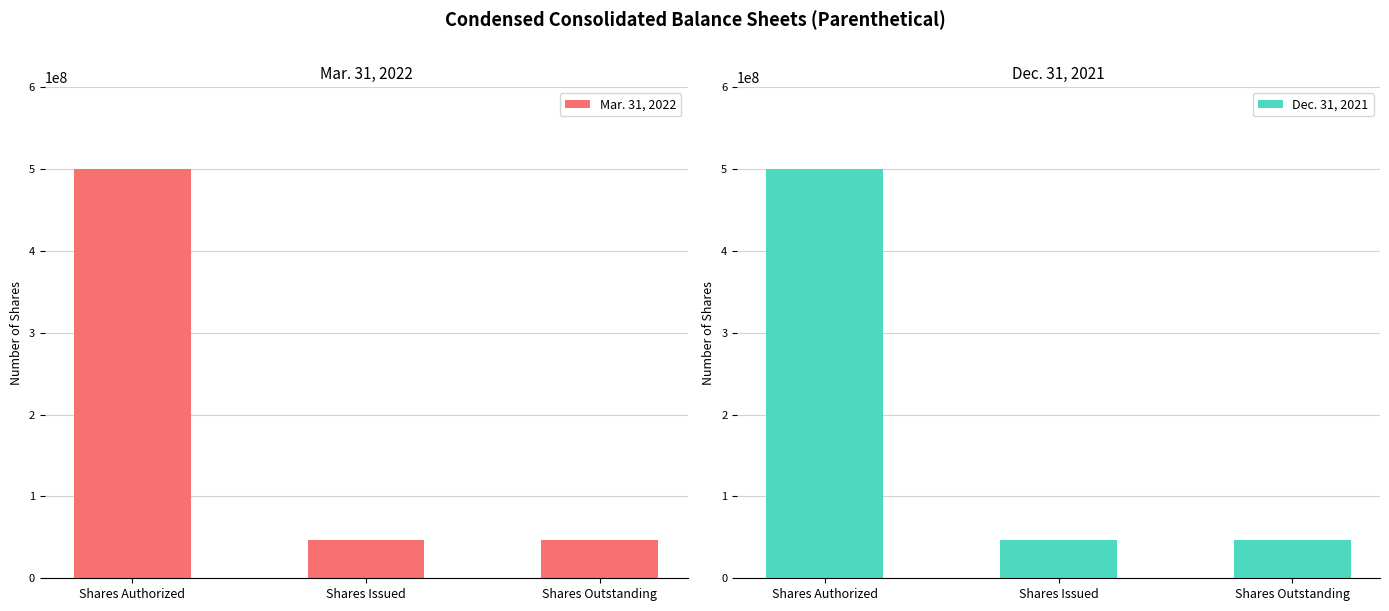

Reading right to left, extract all data points from this chart.

Mar. 31, 2022: 46630711	46854535	500000000
Dec. 31, 2021: 46535966	46794295	500000000